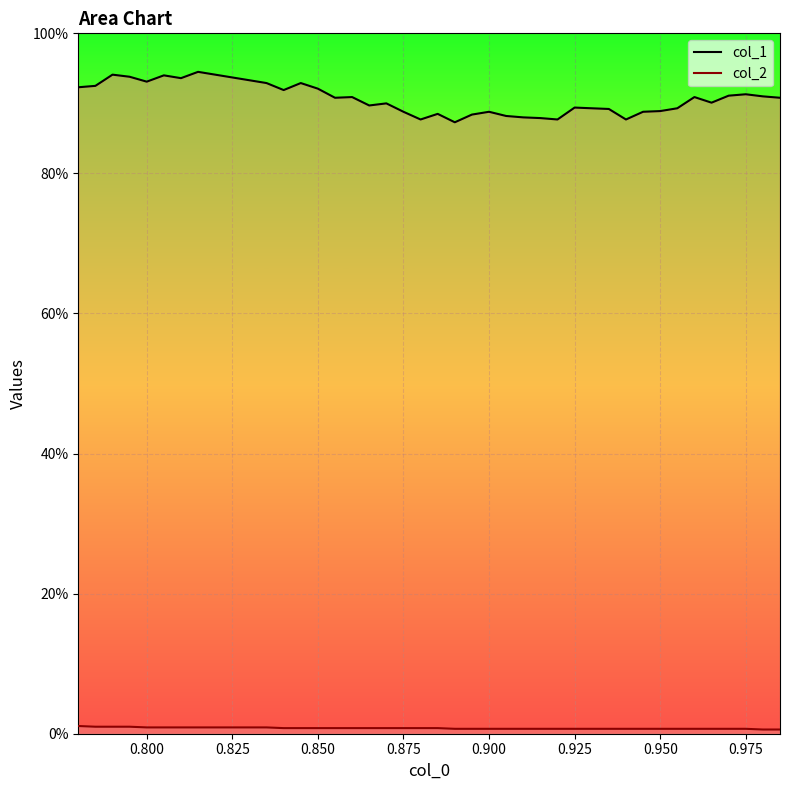

True or false: col_1 and col_2 cross at least once.

False